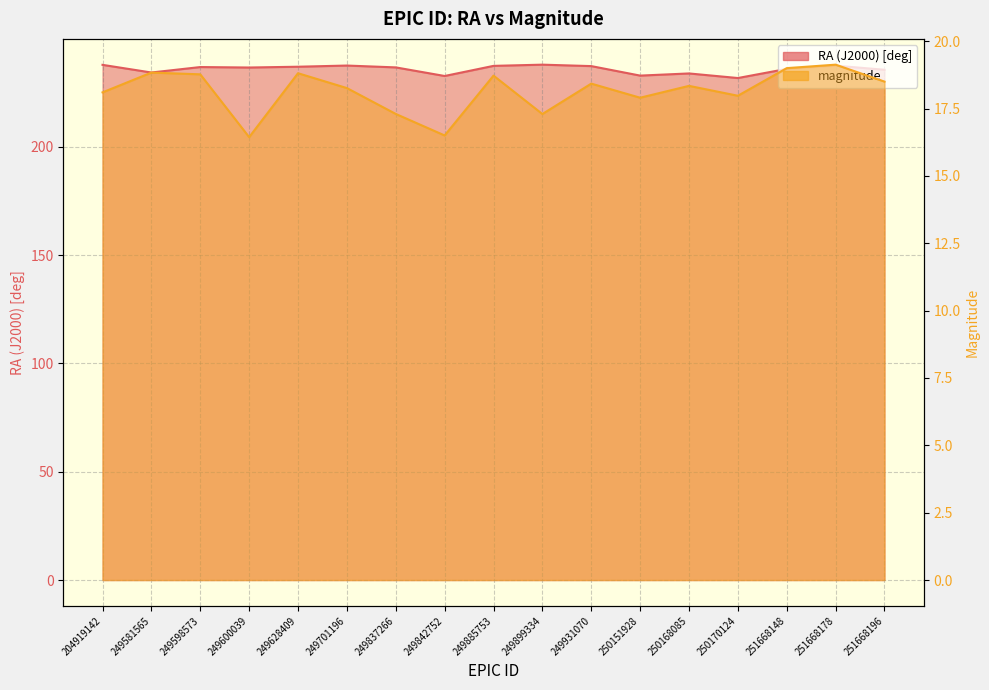

Which has a higher value, 204919142 or 249598573?

204919142